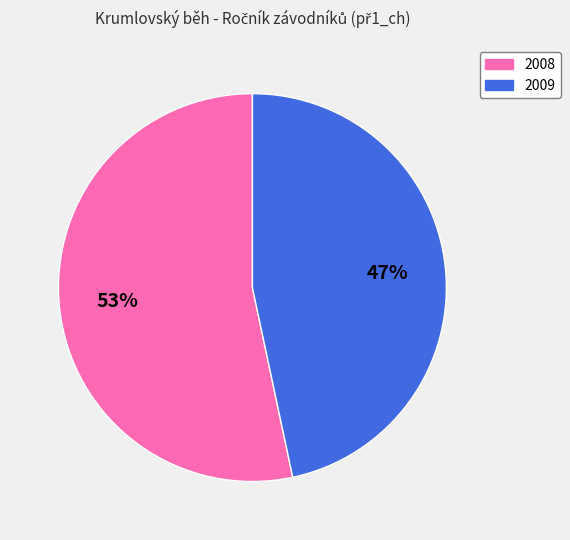

Which slice is the smallest?

2009